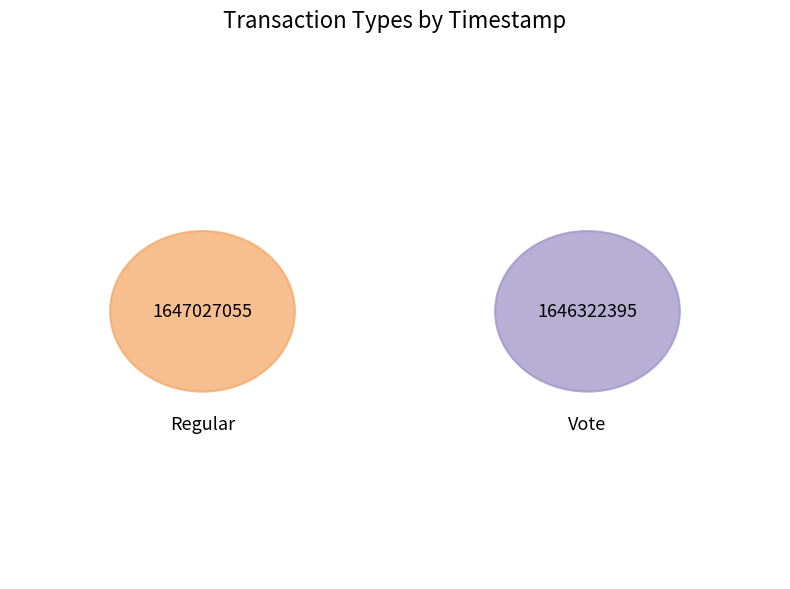

Is the sum of Vote and Regular greater than half?

Yes